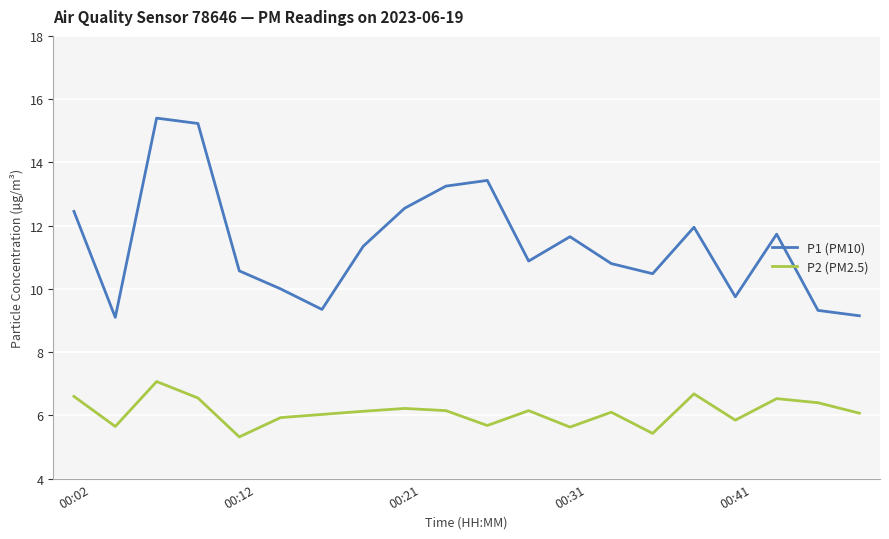

True or false: P1 (PM10) and P2 (PM2.5) cross at least once.

False